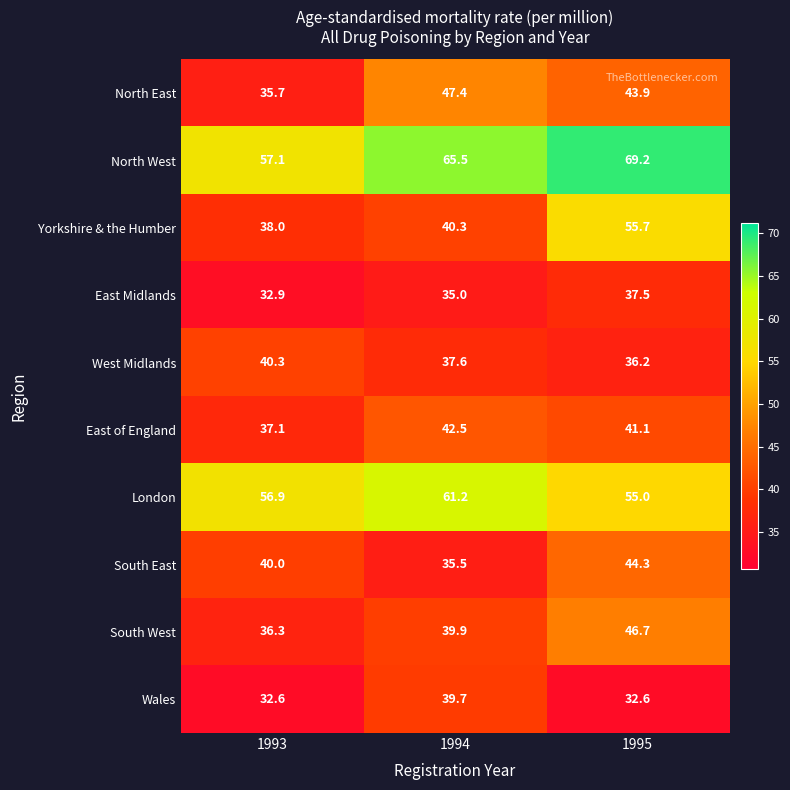

Rank the series by their maximum value, from highest to lowest.

North West, London, Yorkshire & the Humber, North East, South West, South East, East of England, West Midlands, Wales, East Midlands